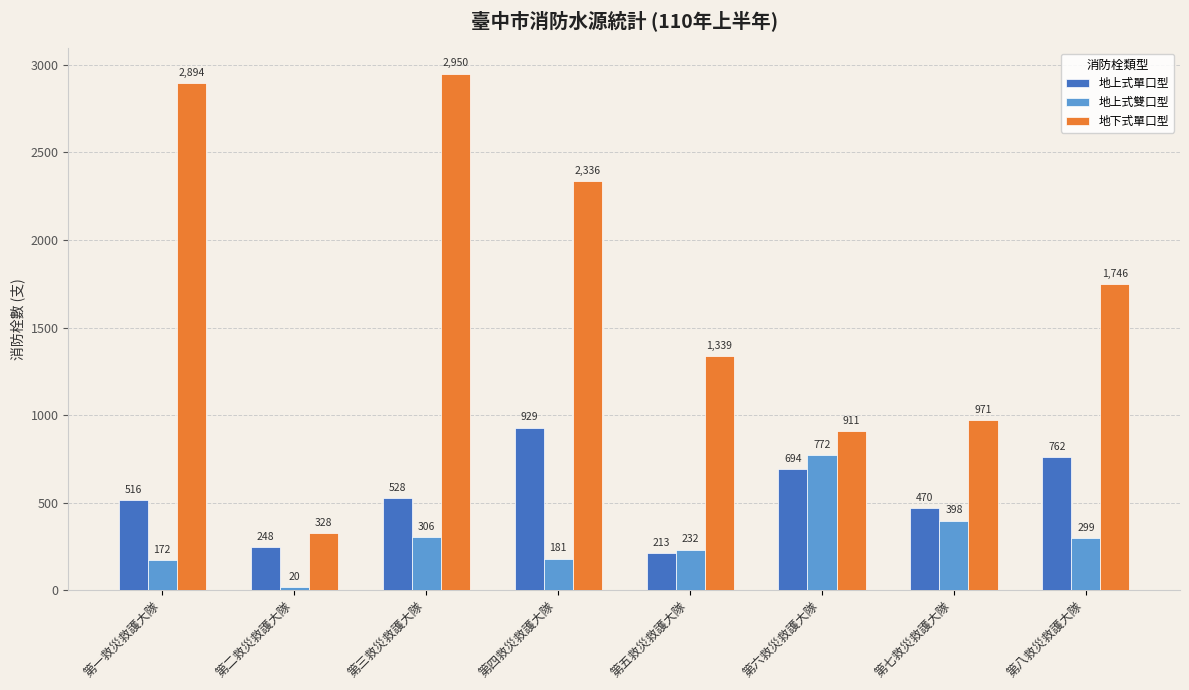

Is the value of 地上式雙口型 at 第二救災救護大隊 greater than the value of 地上式單口型 at 第五救災救護大隊?

No